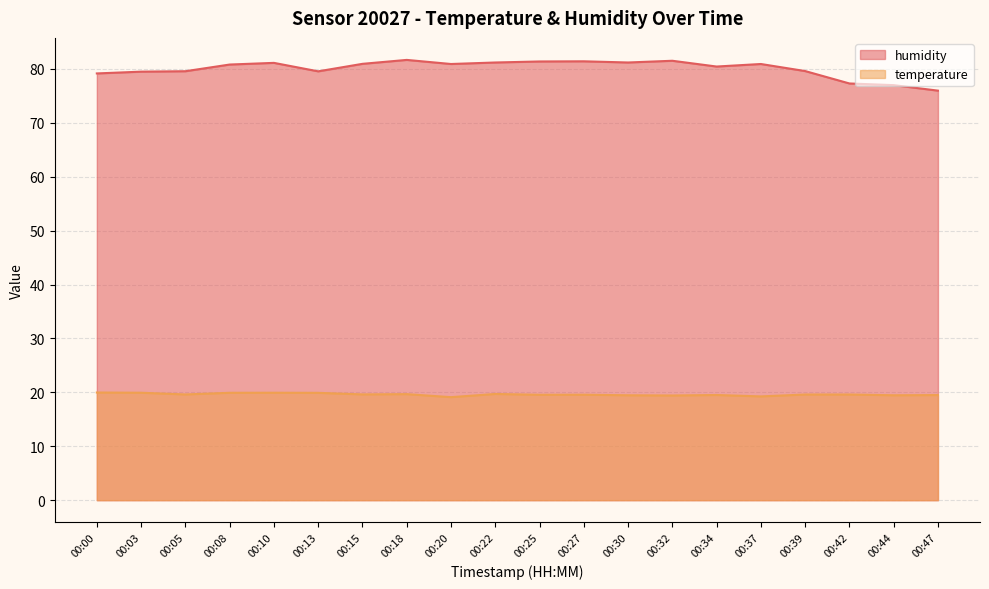

The temperature series shows 19.6 at 00:25. True or false?

True